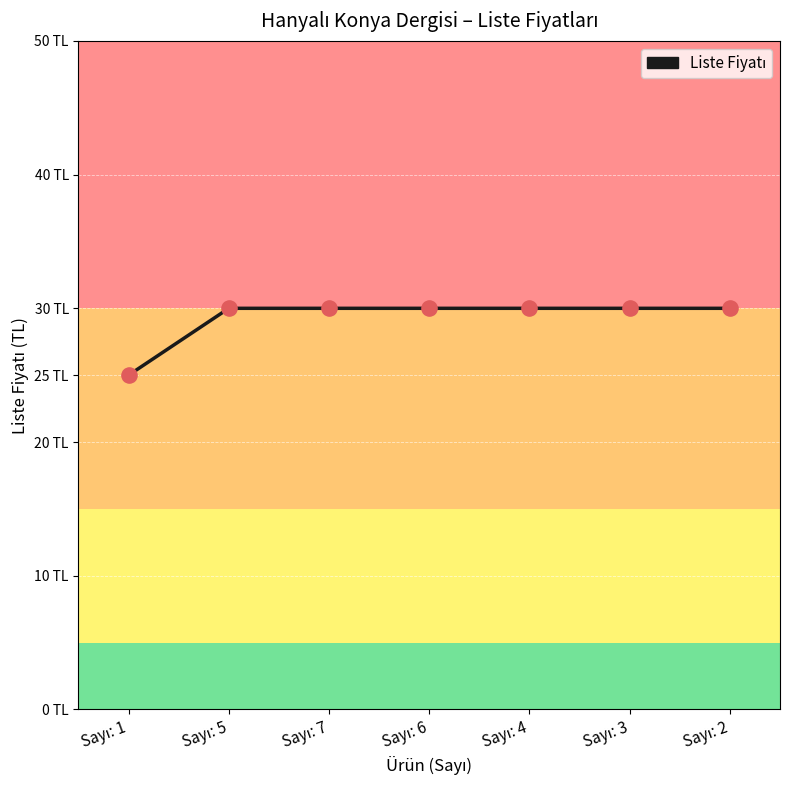

Between Sayı: 4 and Sayı: 2, which is larger?

Sayı: 4